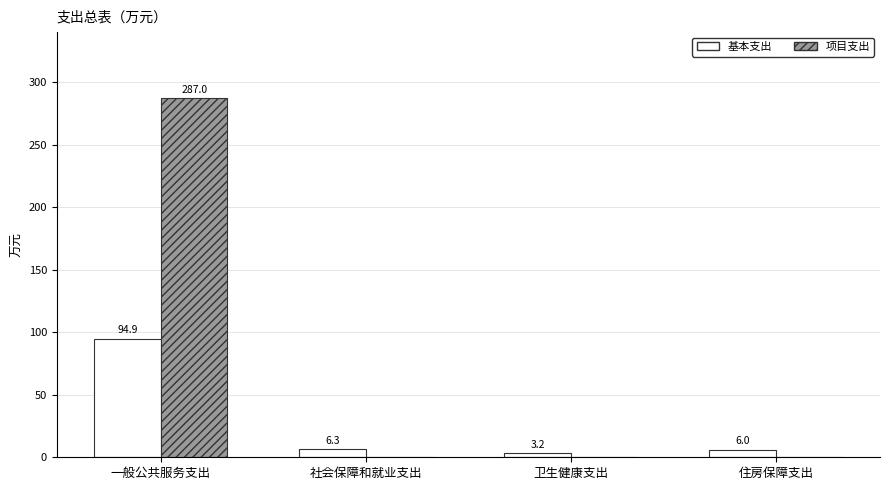

True or false: 基本支出 has a value of 50.7 at 一般公共服务支出.

False